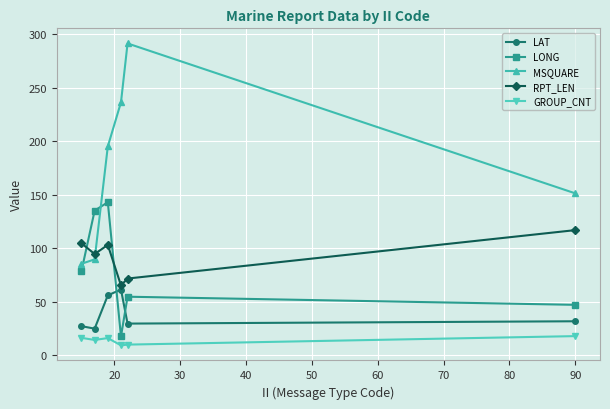

What is the sum of all LONG values?

475.7